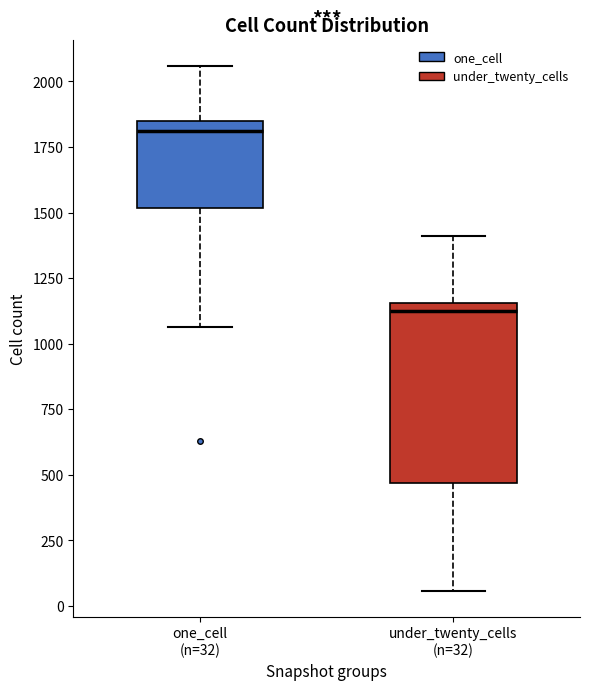

Reading left to right, read every box against the y-axis: the position of its median line, the range the box covers, and the ends of its whiskers. The values are not printed on the chart, so give them approximately, as read against the axis.

one_cell (n=32): median 1800, box 1500 to 1850, whiskers 1050 to 2050
under_twenty_cells (n=32): median 1100, box 450 to 1150, whiskers 50 to 1400